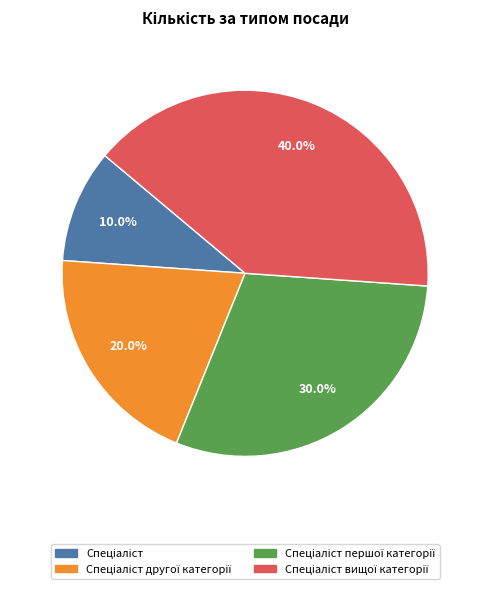

Does any single category account for the majority?

No